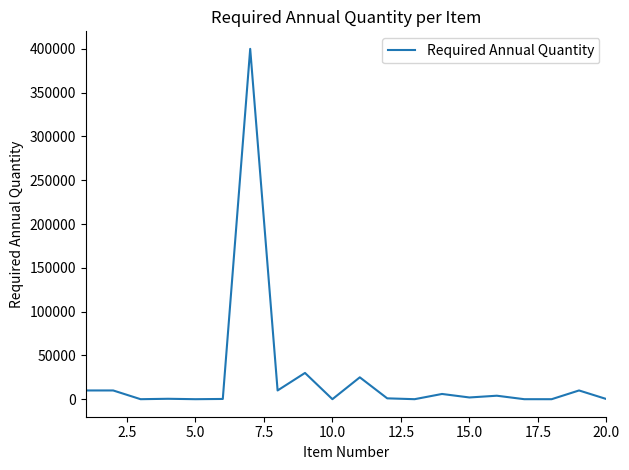

What is the difference between the maximum and minimum values?

399984